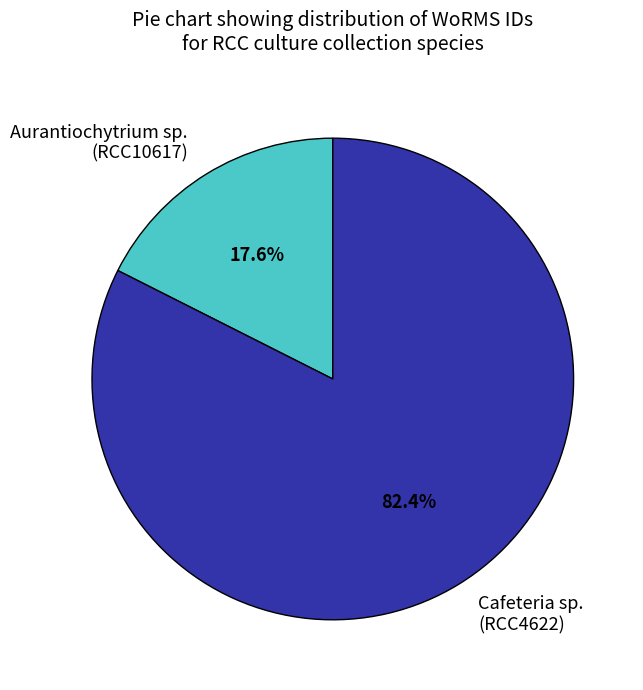

Approximately how many times larger is the value at Cafeteria sp. (RCC4622) compared to Aurantiochytrium sp. (RCC10617)?

4.7